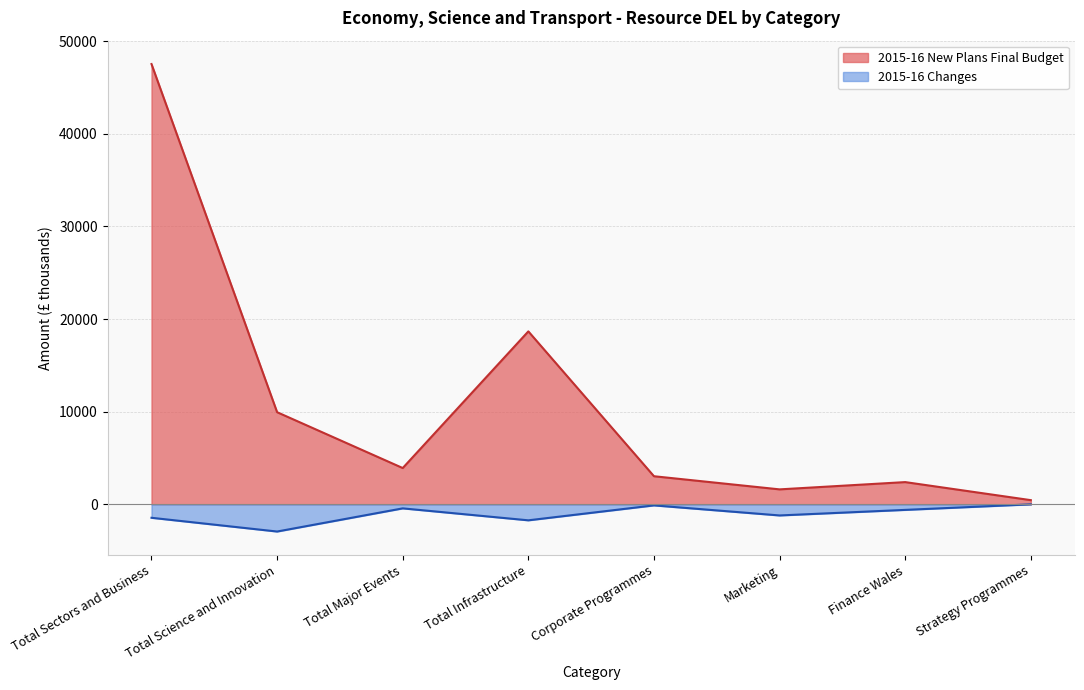

Does the chart have visible grid lines?

Yes